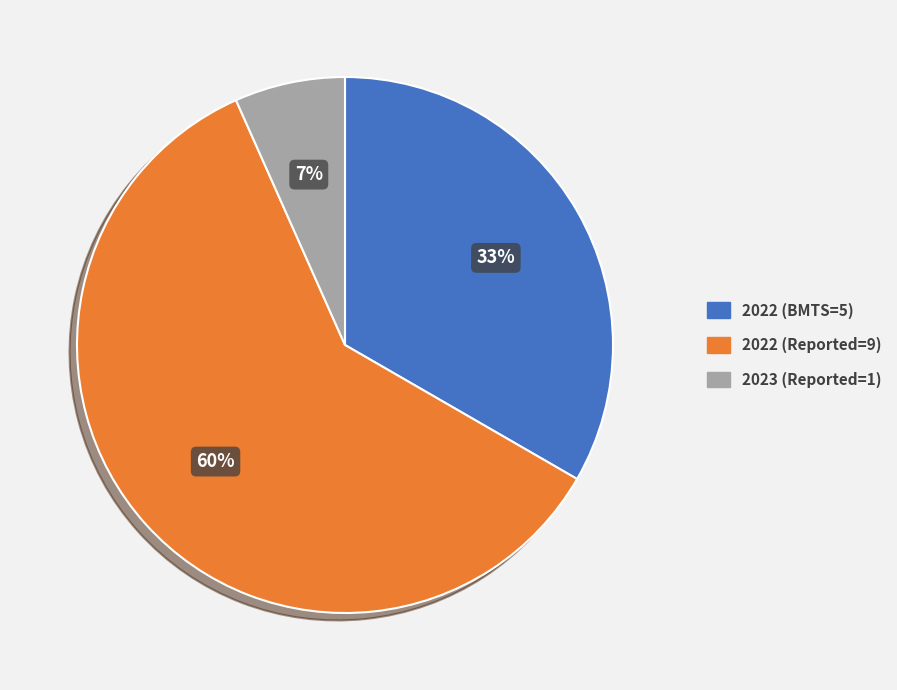

Is there any slice that represents more than half of the pie?

Yes